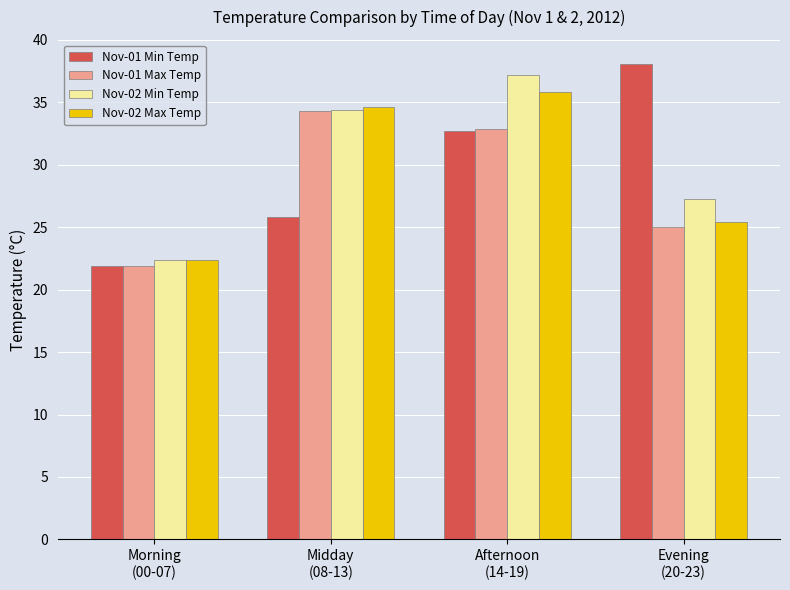

What is the minimum value shown in the chart?

21.9